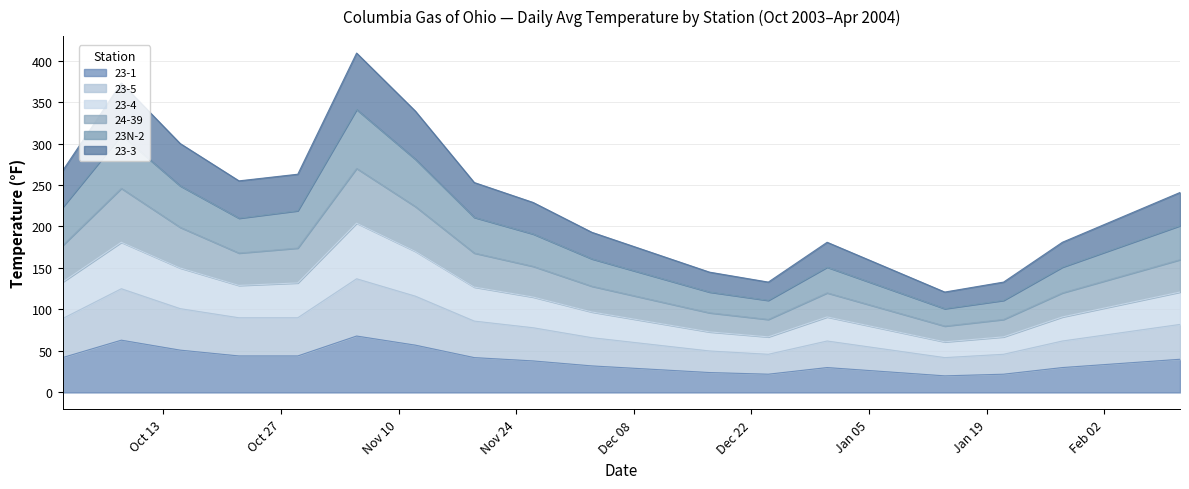

What are all the series names shown in the legend?

23-1, 23-5, 23-4, 24-39, 23N-2, 23-3